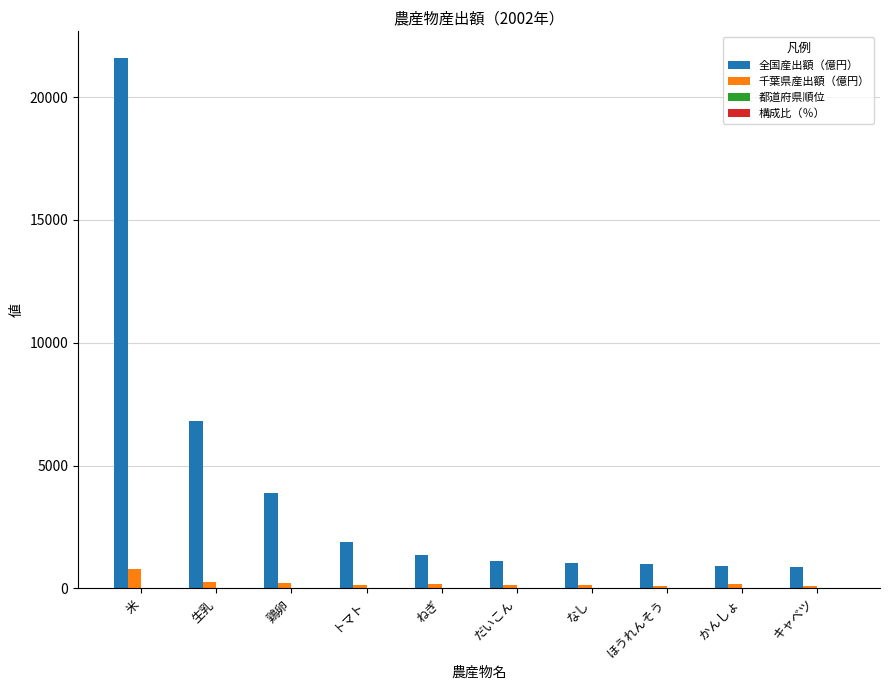

What is the sum of all 千葉県産出額（億円） values?

2358.0